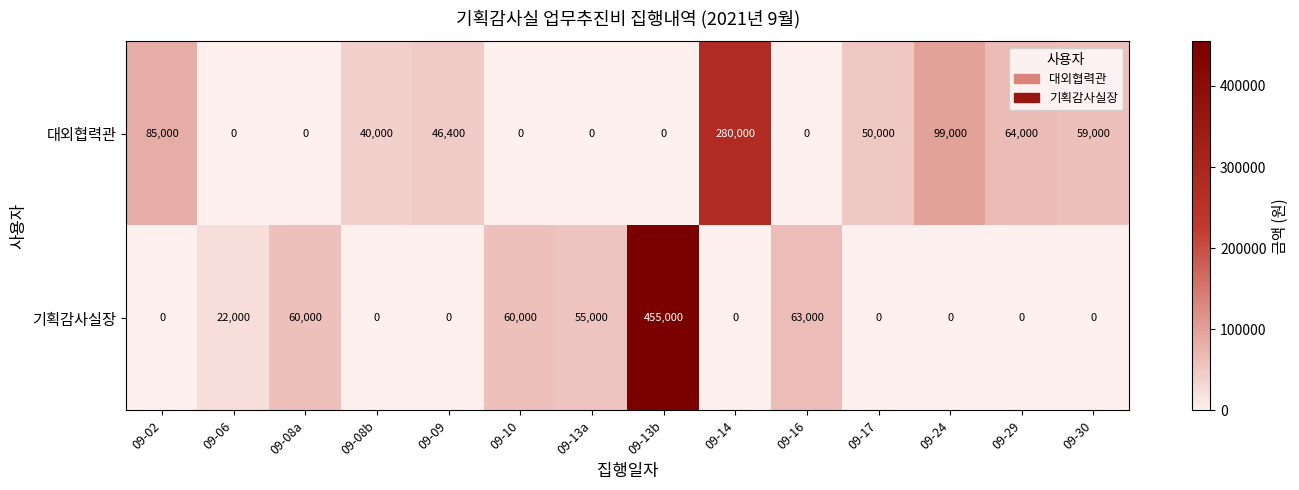

What is the sum of the 기획감사실장 values at 09-10 and 09-08a?

120000